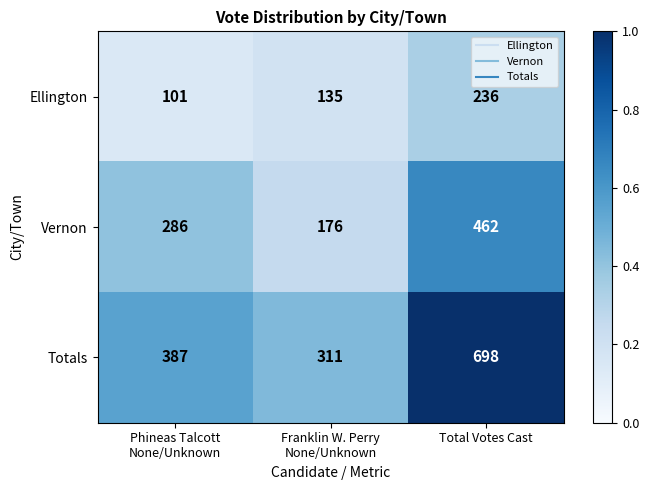

At which category is the sum across all series the highest?

Total Votes Cast